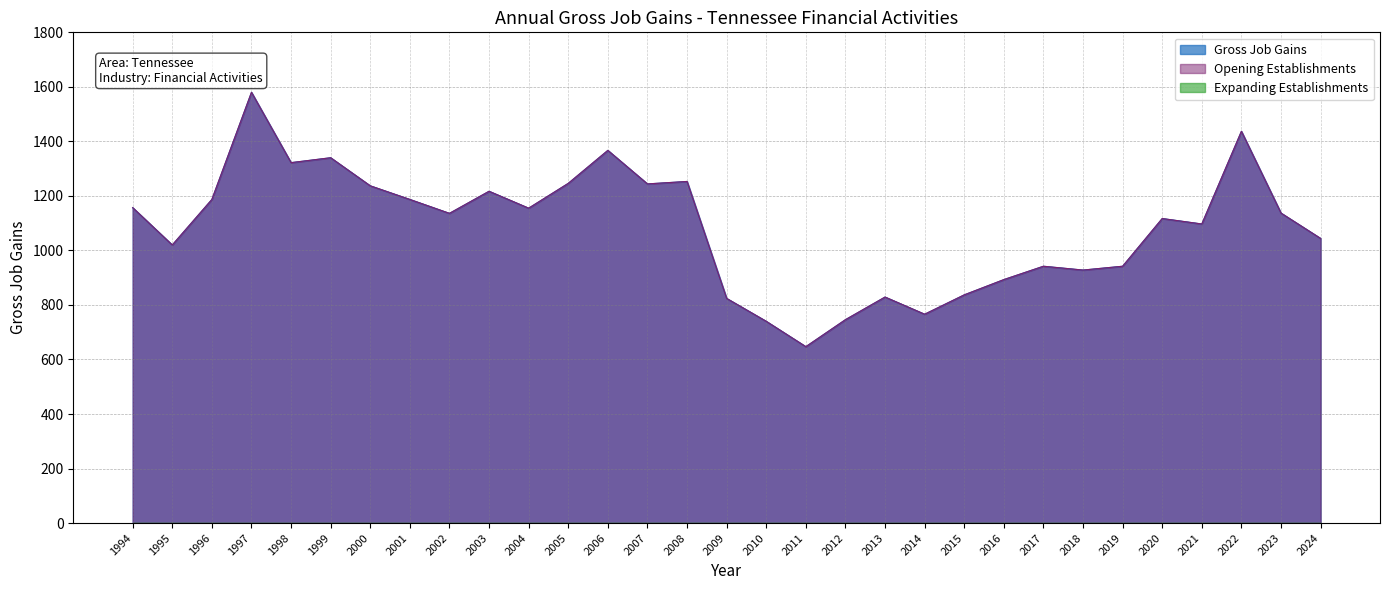

How many values in the Opening Establishments series exceed 1136?

15